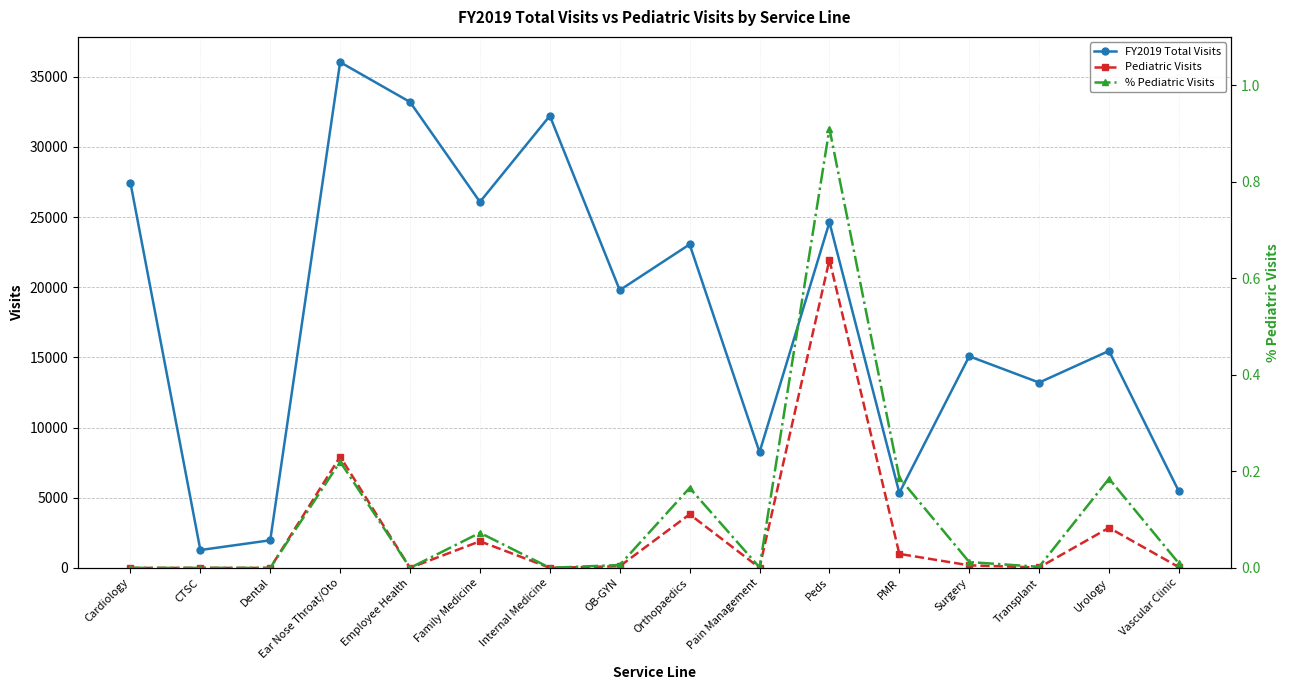

List the labels in order of Pediatric Visits value, smallest first.

Cardiology, CTSC, Dental, Employee Health, Internal Medicine, Pain Management, Transplant, Vascular Clinic, OB-GYN, Surgery, PMR, Family Medicine, Urology, Orthopaedics, Ear Nose Throat/Oto, Peds